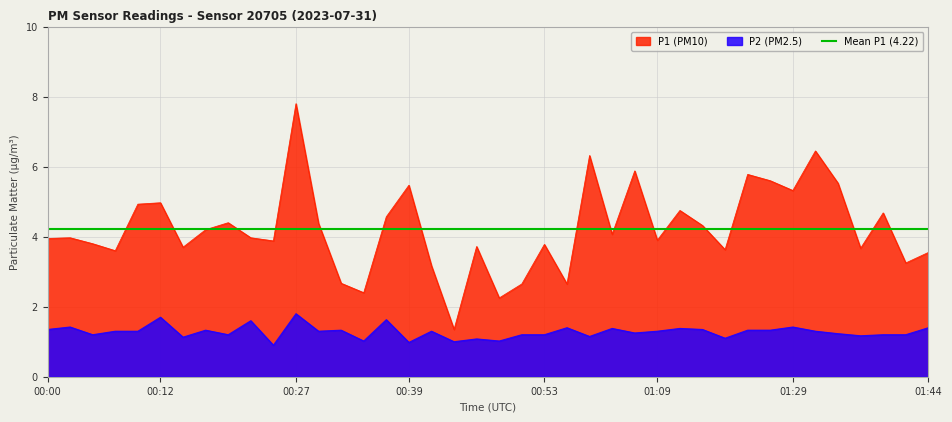

Which category has the lowest value in the P2 series?

00:24